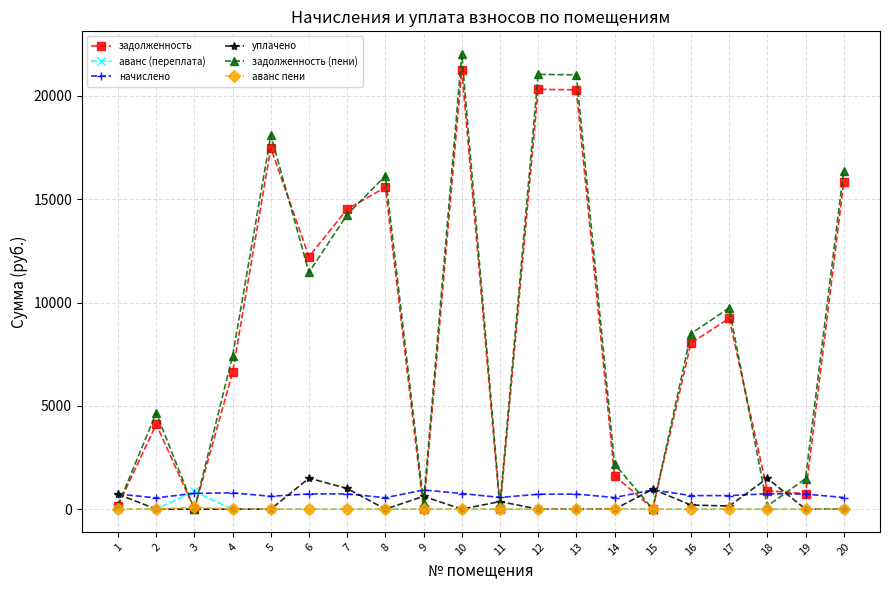

True or false: начислено and аванс пени intersect in this chart.

False